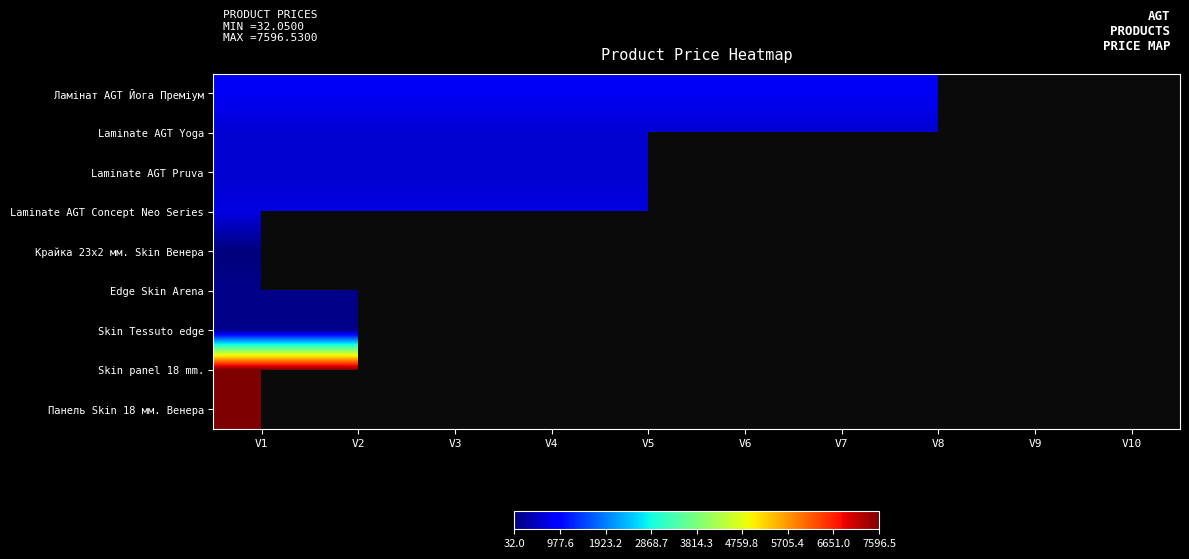

At how many categories does at least one series exceed 369?

10